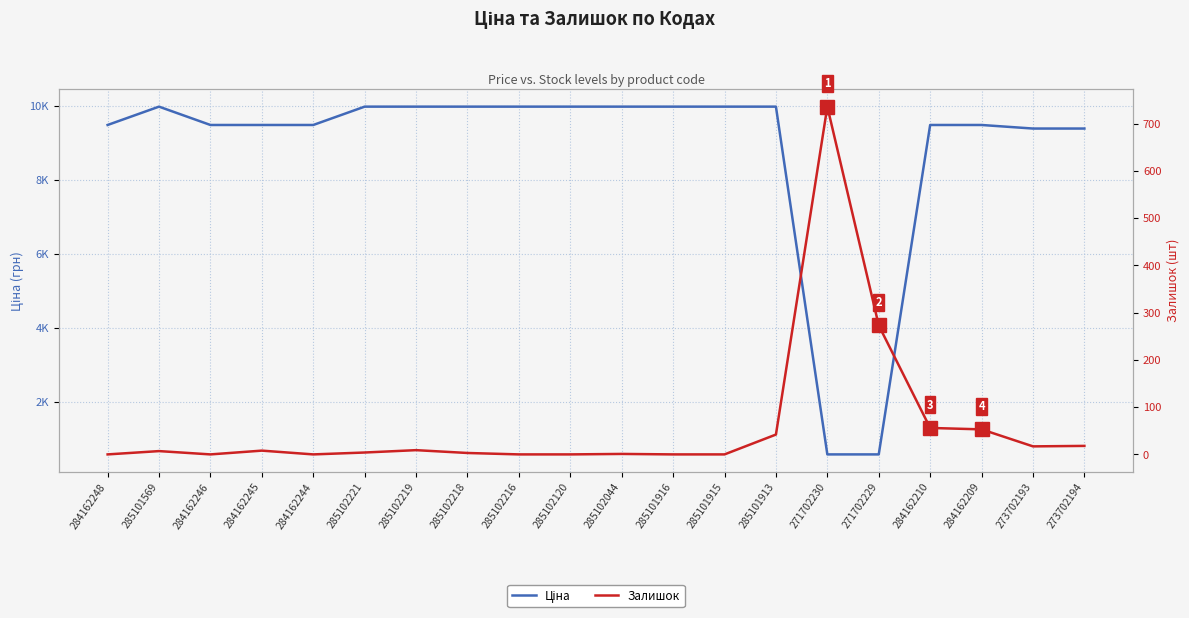

Reading right to left, what are all the values shown in this chart?

Ціна: 9384.0	9384.0	9480.1	9480.1	589.9	589.9	9975.0	9975.0	9975.0	9975.0	9975.0	9975.0	9975.0	9975.0	9975.0	9480.1	9480.1	9480.1	9975.0	9480.1
Залишок: 18.0	17.0	53.0	56.0	273.0	736.0	42.0	0.0	0.0	1.0	0.0	0.0	3.0	9.0	4.0	0.0	8.0	0.0	7.0	0.0